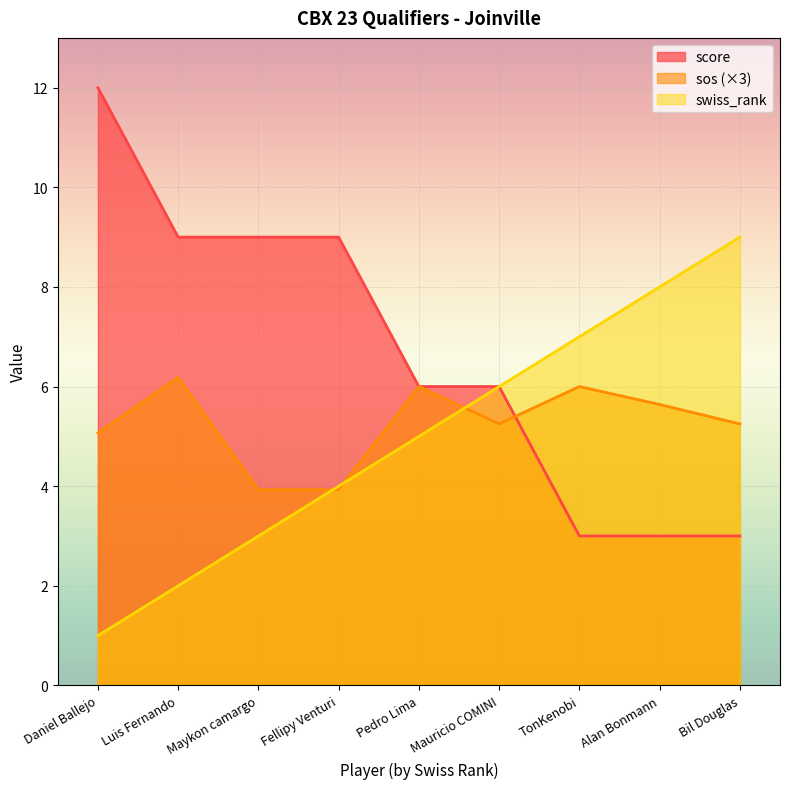

Which series ends up on top after the final intersection of score and sos?

sos